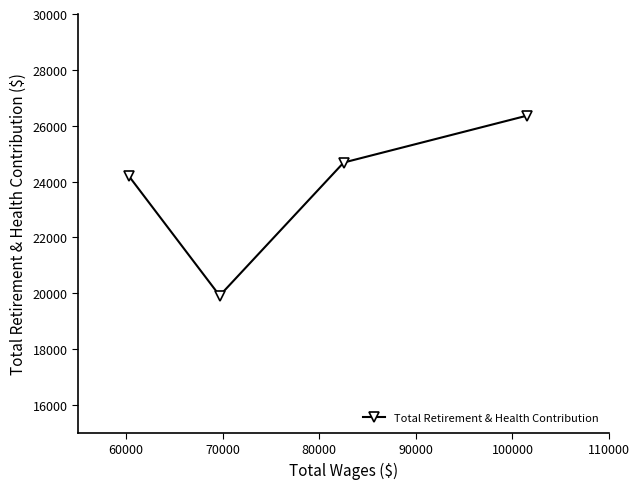

What is the value of the 4th point from the left?

26360